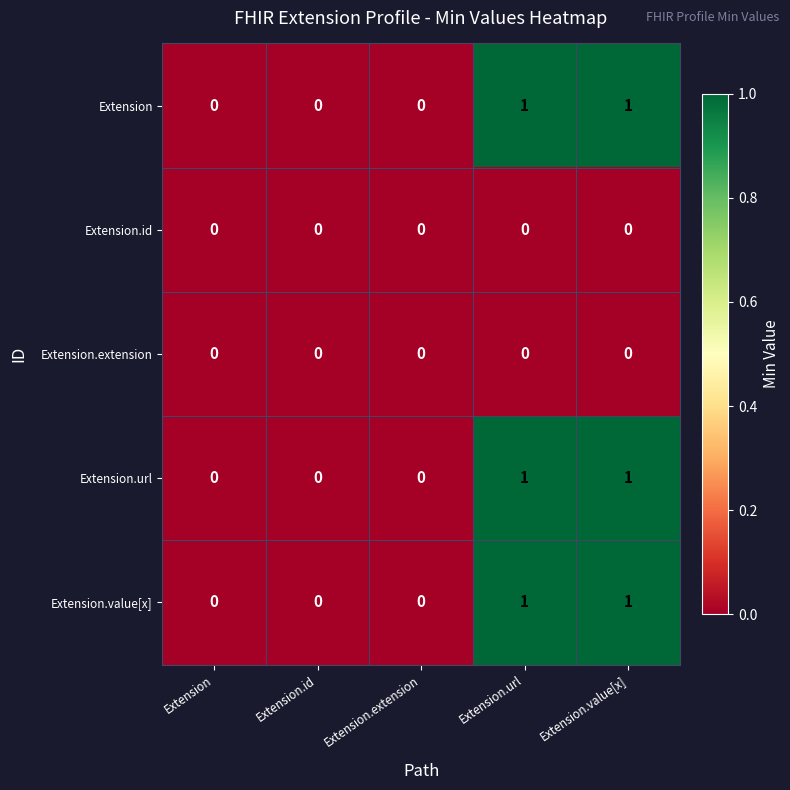

How many series are shown in this chart?

5